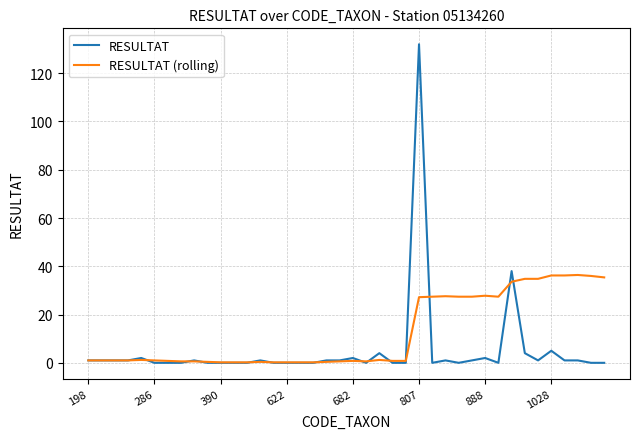

Rank the series by their average value, from highest to lowest.

RESULTAT (rolling), RESULTAT